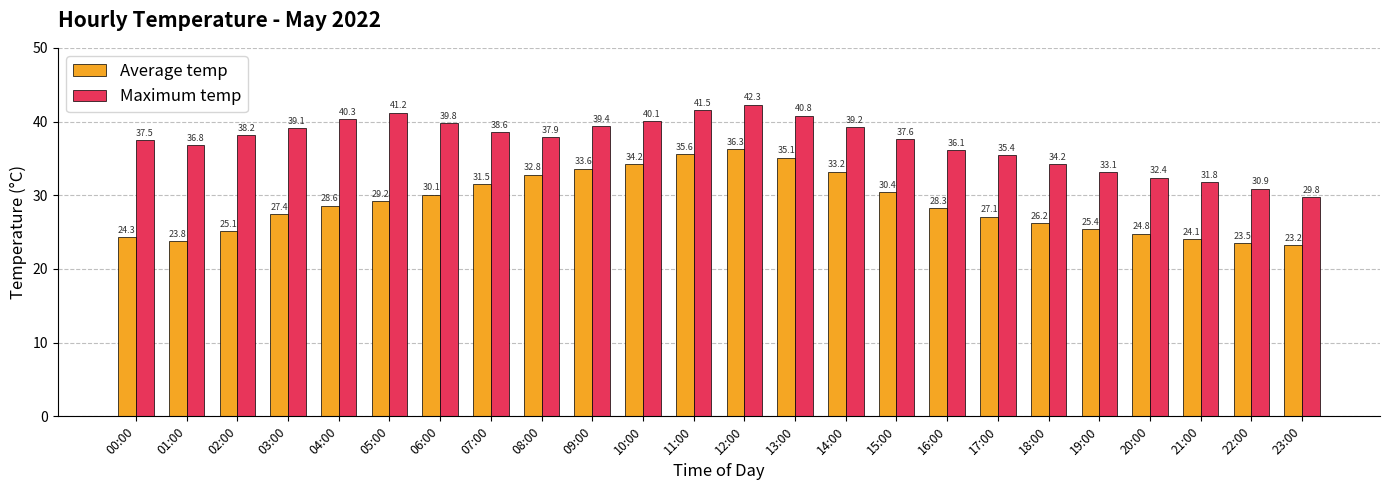

What is the difference between the highest and lowest values at 10:00?

5.9